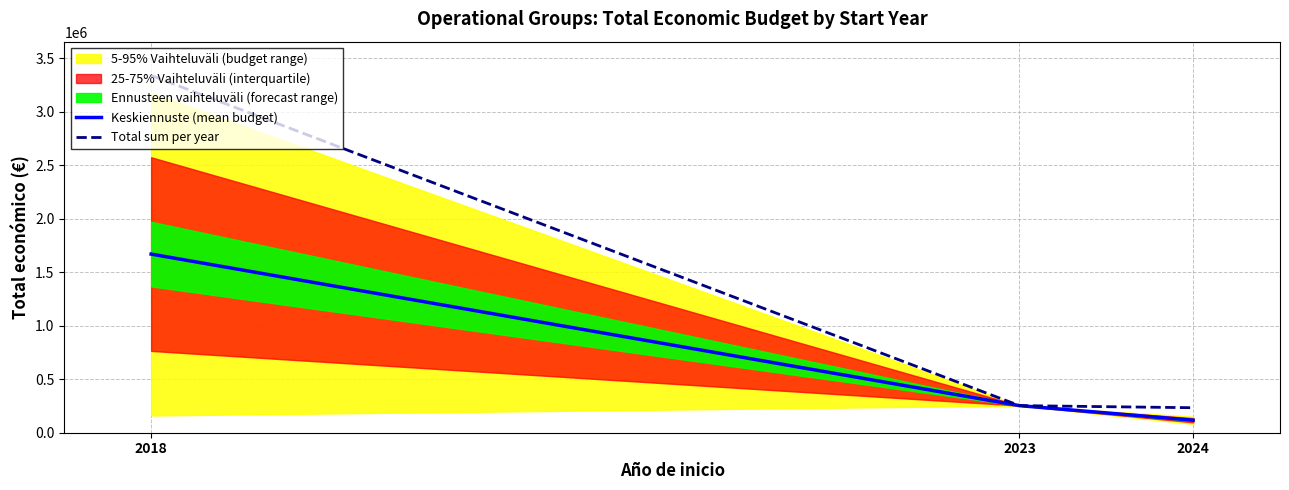

Reading left to right, extract all data points from this chart.

Keskiennuste (mean budget): 2018=1669823	2023=253281	2024=116823
Total sum per year: 2018=3339646	2023=253281	2024=233646